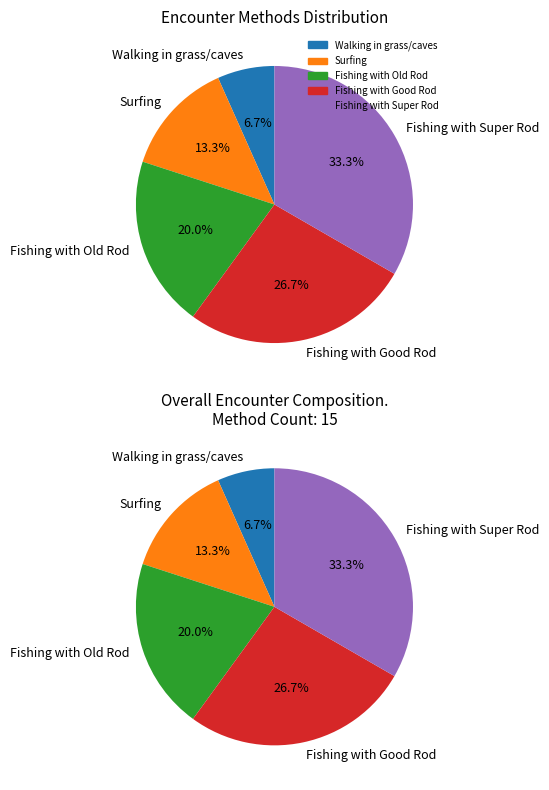

Is there any slice that represents more than half of the pie?

No